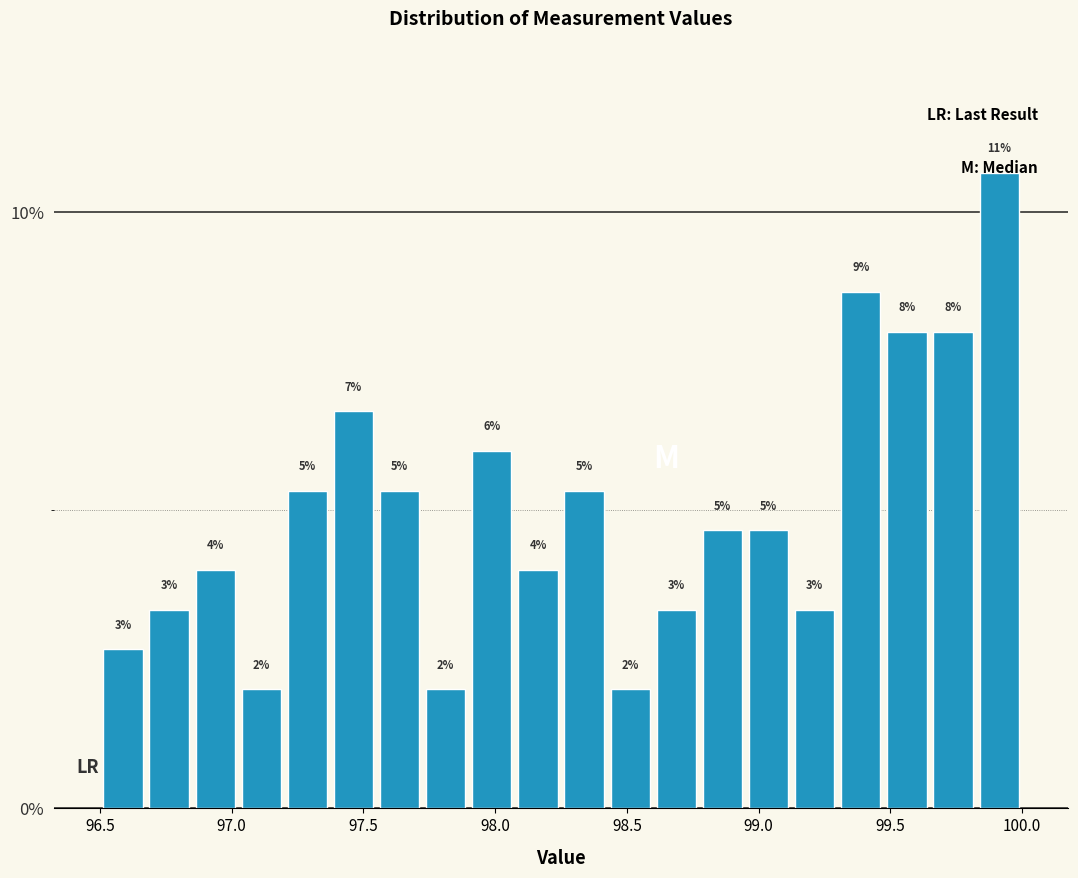

Around what value on the x-axis is the tallest bar? Give the approximate position of its centre, as read against the axis.

99.90